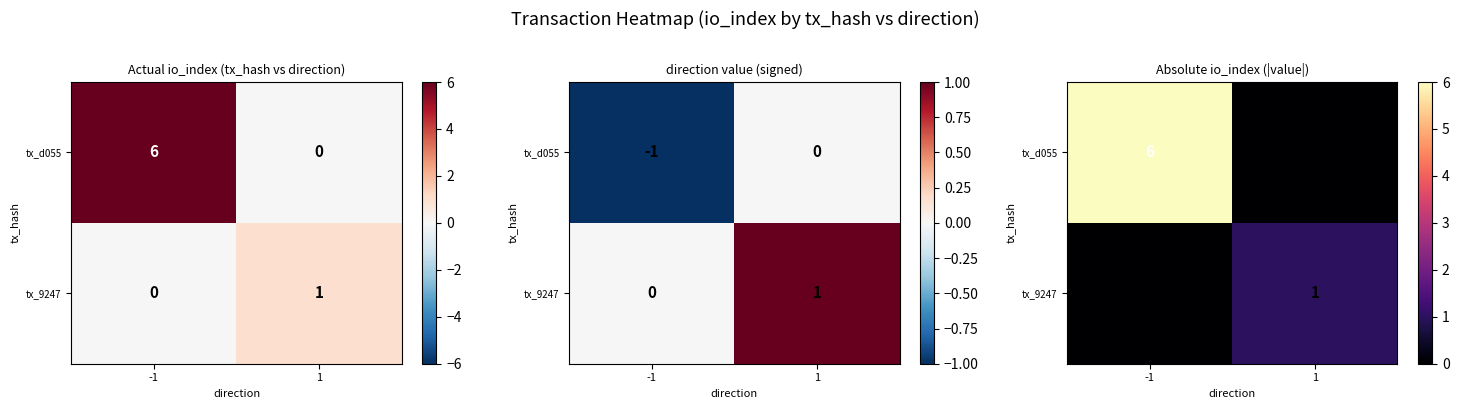

Which series has the largest total across all categories?

tx_d055